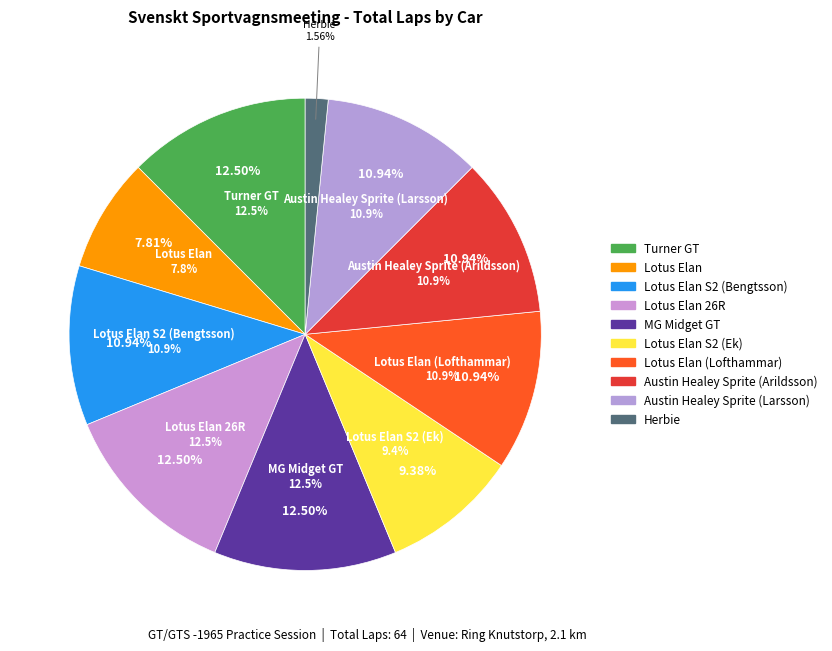

Is it true that Lotus Elan is 14% of the pie?

False